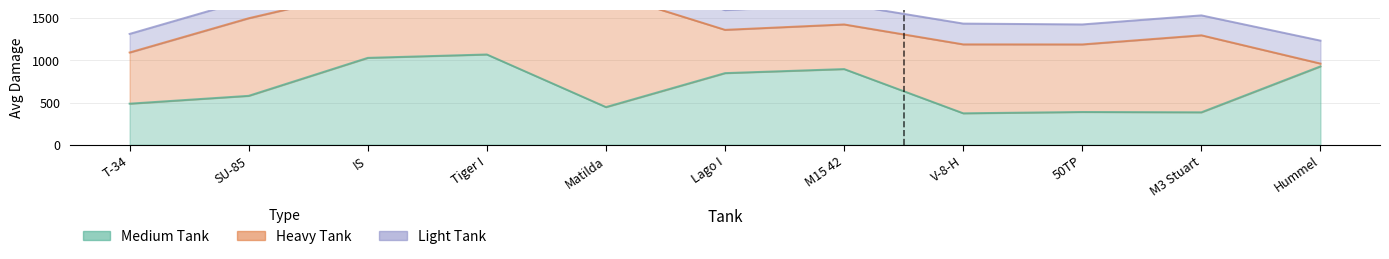

What is the label of the 1st point from the left?

T-34